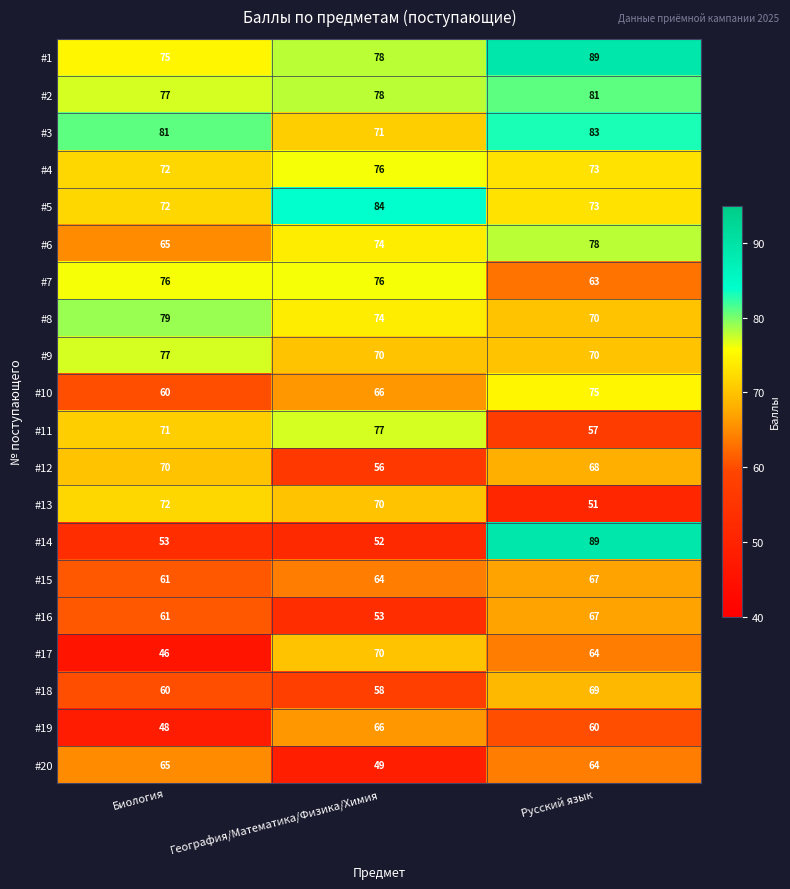

What is the difference between the second highest and minimum values in the #12 series?

12